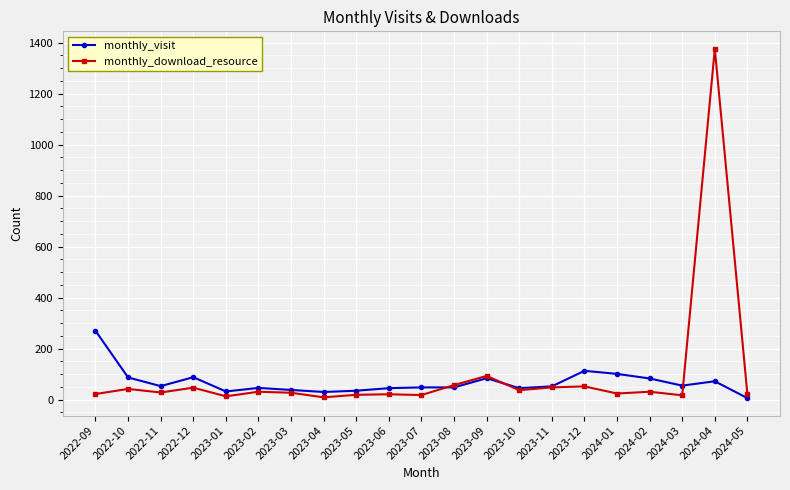

What is the highest value of the monthly_download_resource series?

1376